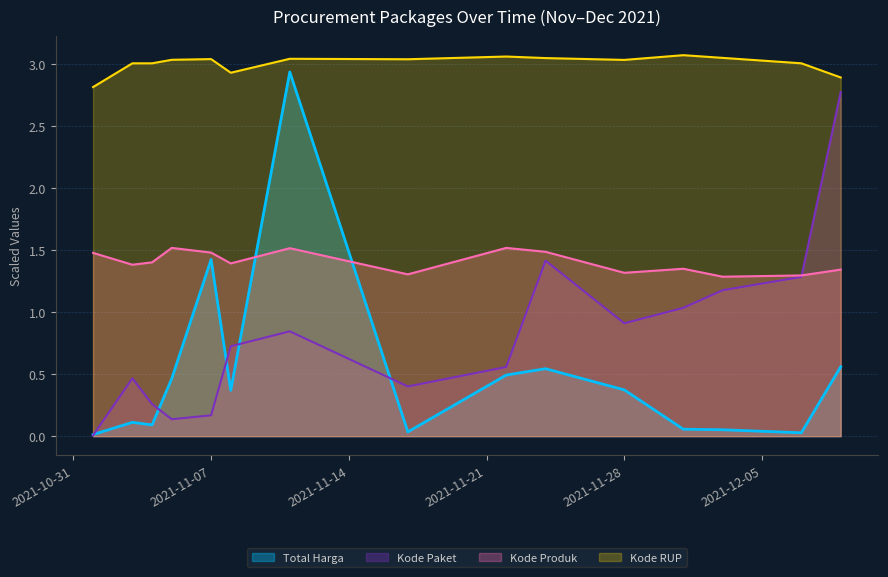

Which series ends up on top after the final intersection of Kode Produk and Kode Paket?

Kode Paket